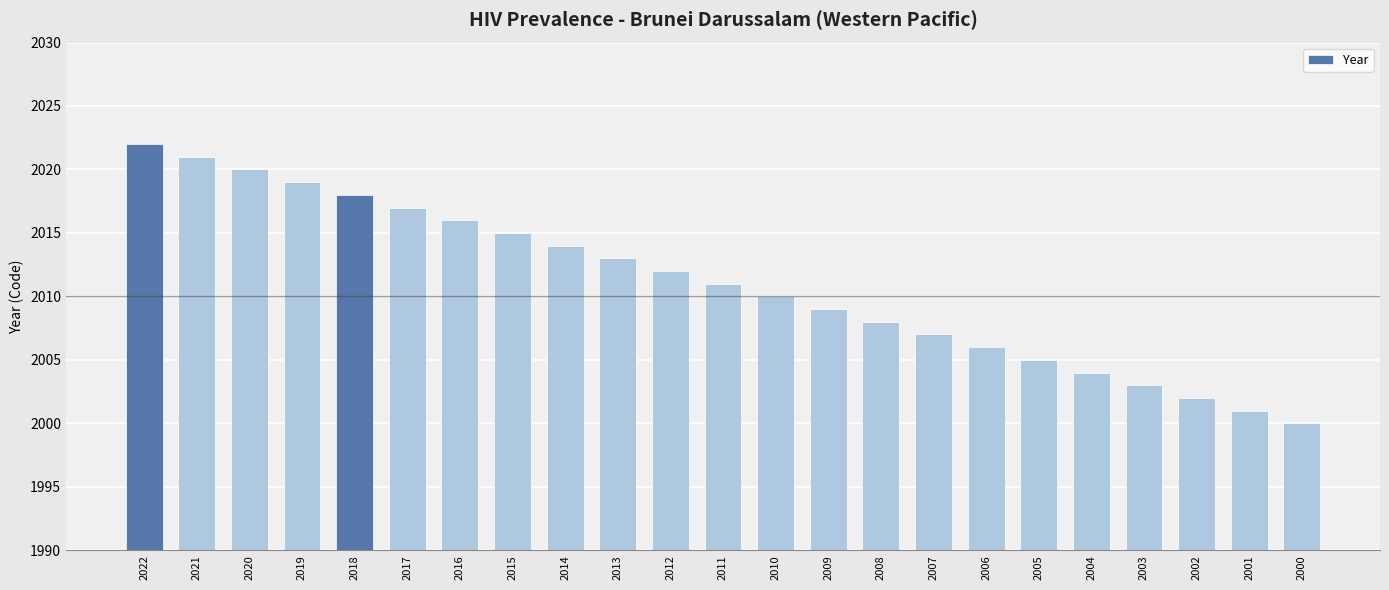

How many series are shown in this chart?

1